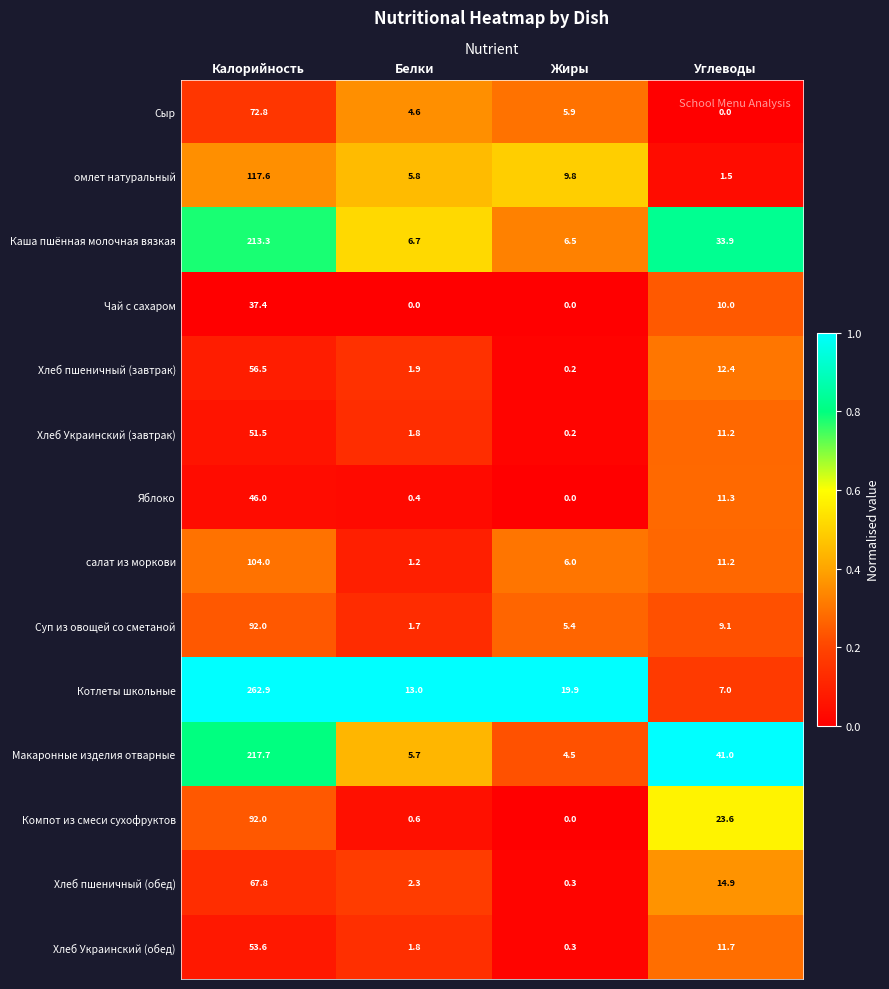

Which series has the widest spread of values?

Котлеты школьные